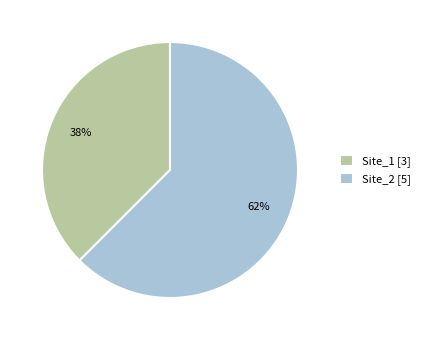

Combined, do Site_1 and Site_2 account for over 50%?

Yes